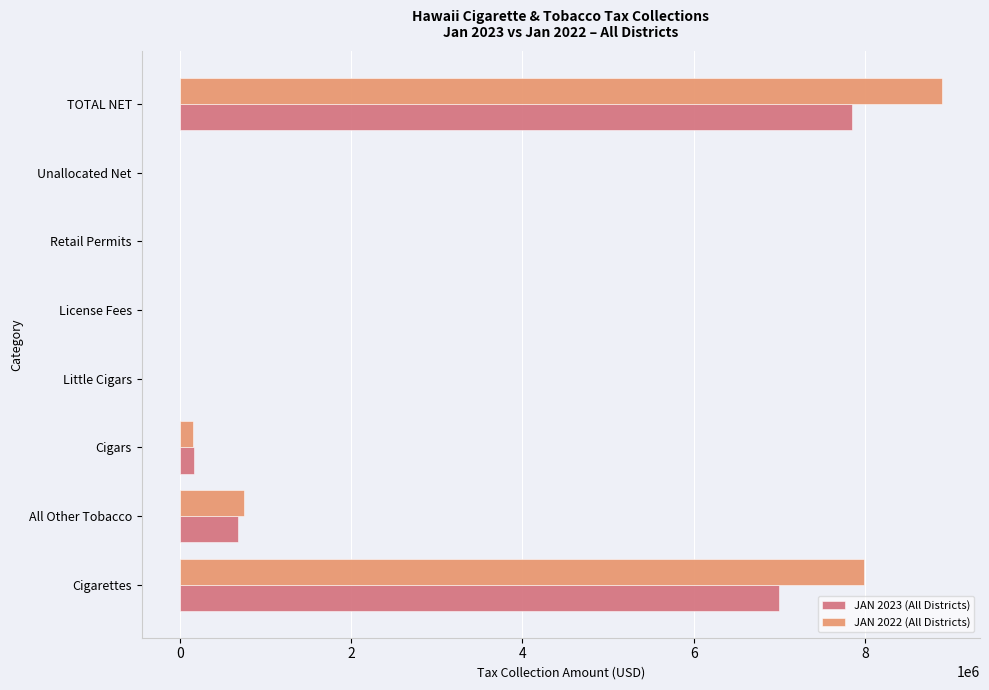

At which category is the sum across all series the highest?

TOTAL NET